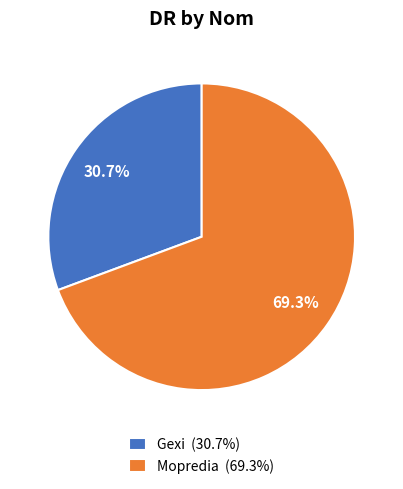

True or false: Gexi accounts for 44% of the total.

False